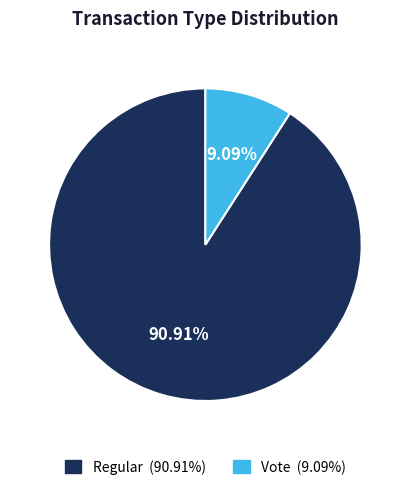

What portion of the pie excludes Regular?

9.1%